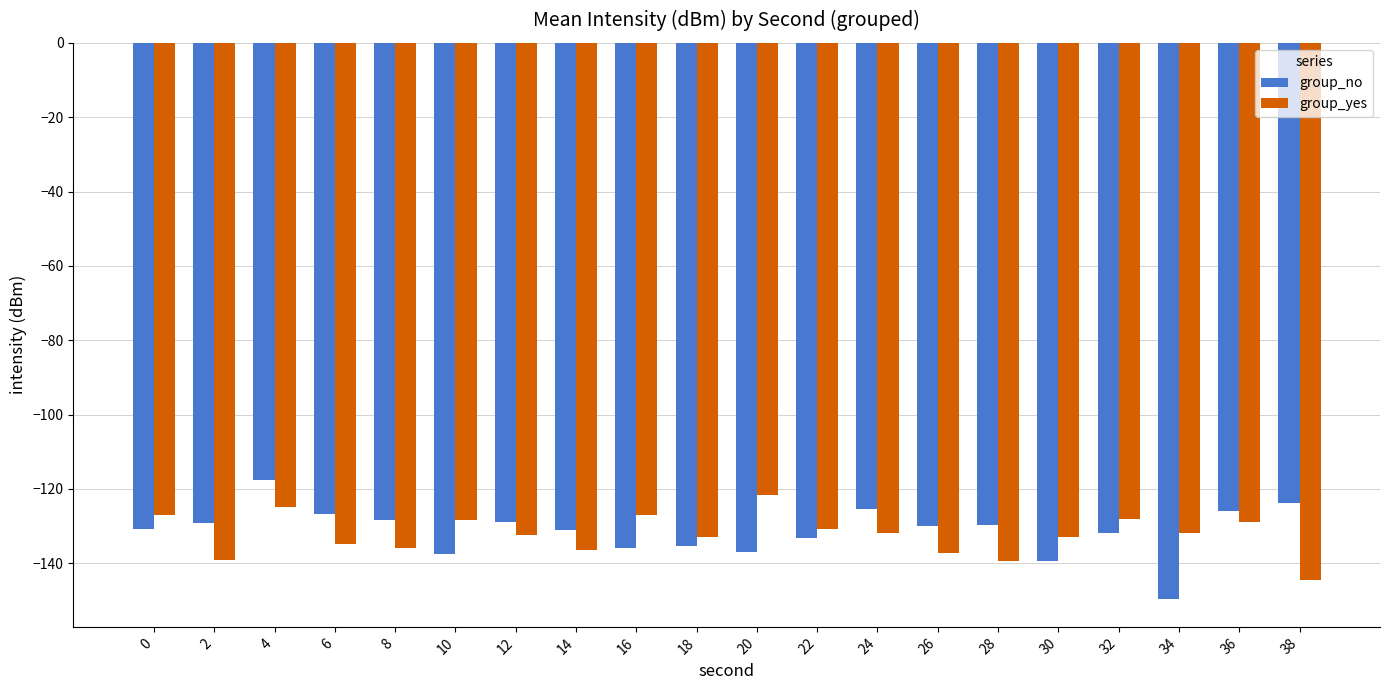

Which label corresponds to the smallest value in the chart?

34